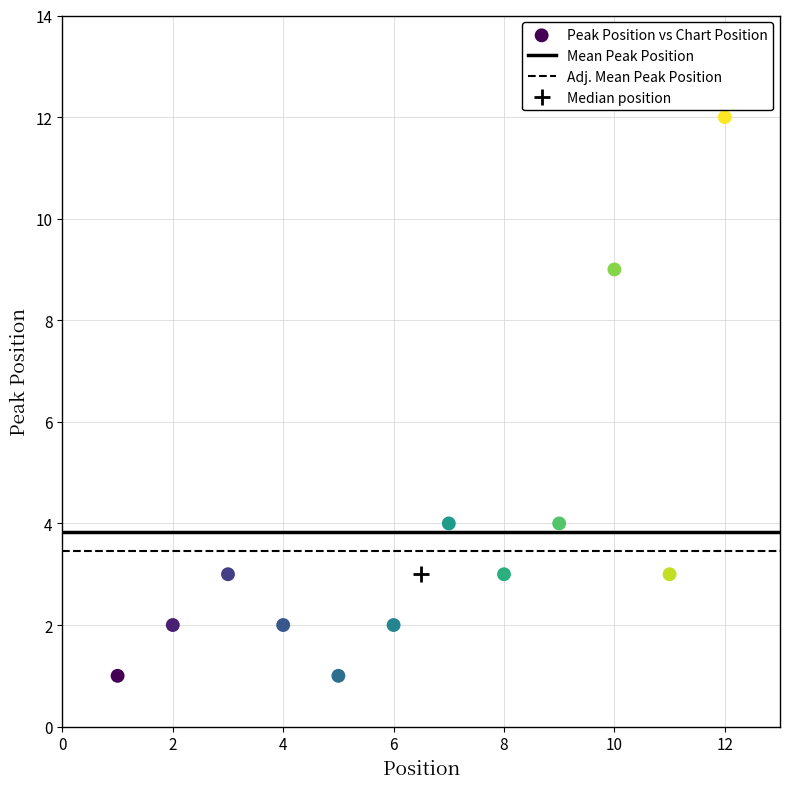

What is the average X value?

6